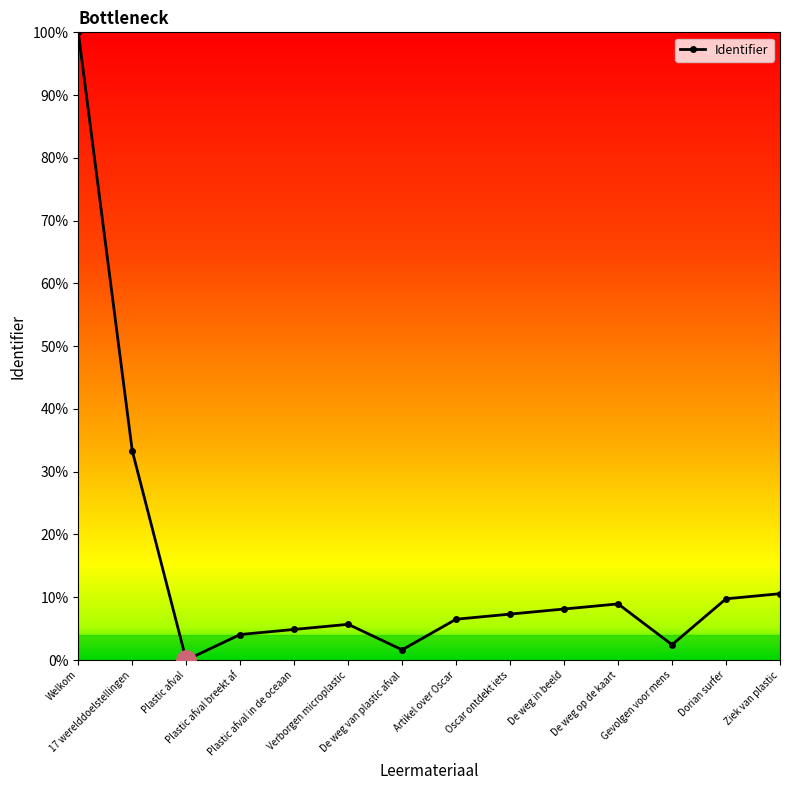

Reading left to right, what are all the values shown in this chart?

1.0	0.3	0.0	0.0	0.0	0.1	0.0	0.1	0.1	0.1	0.1	0.0	0.1	0.1